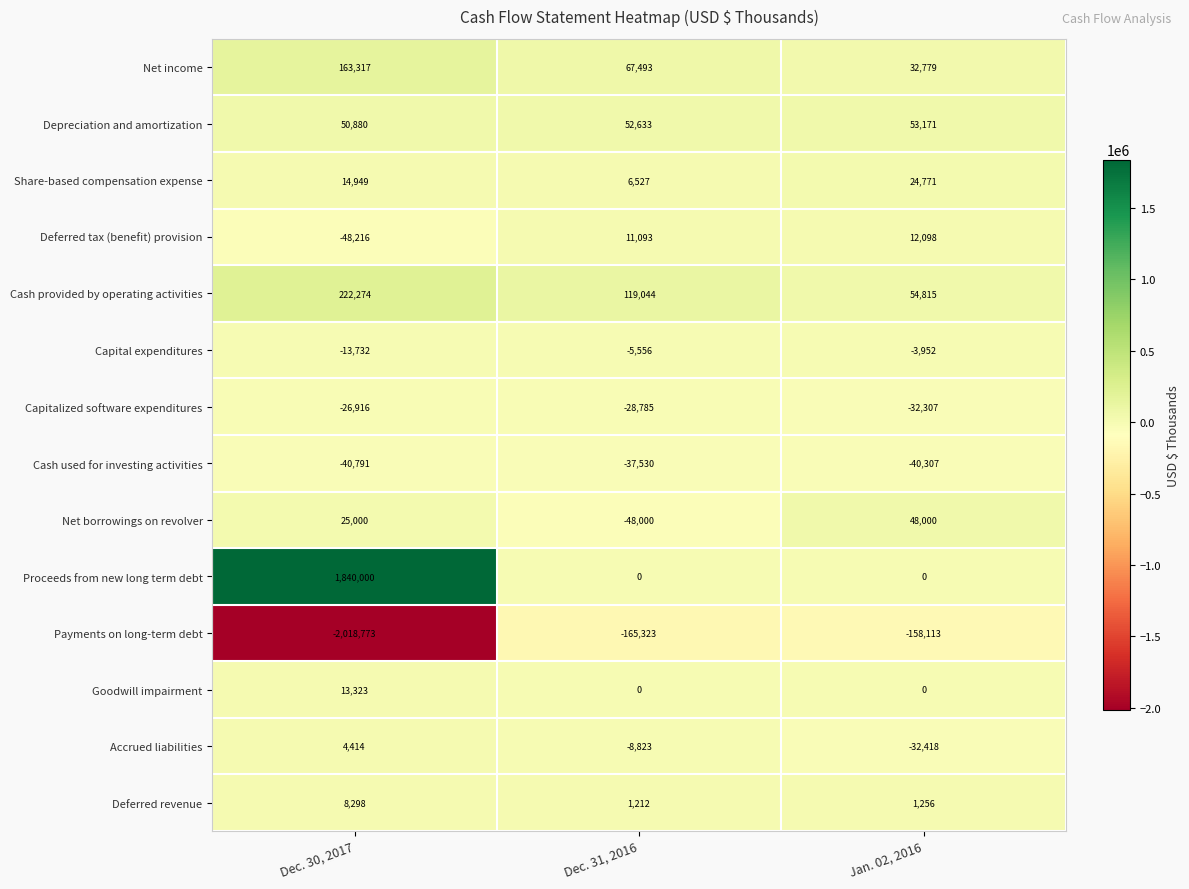

How many series are shown in this chart?

14